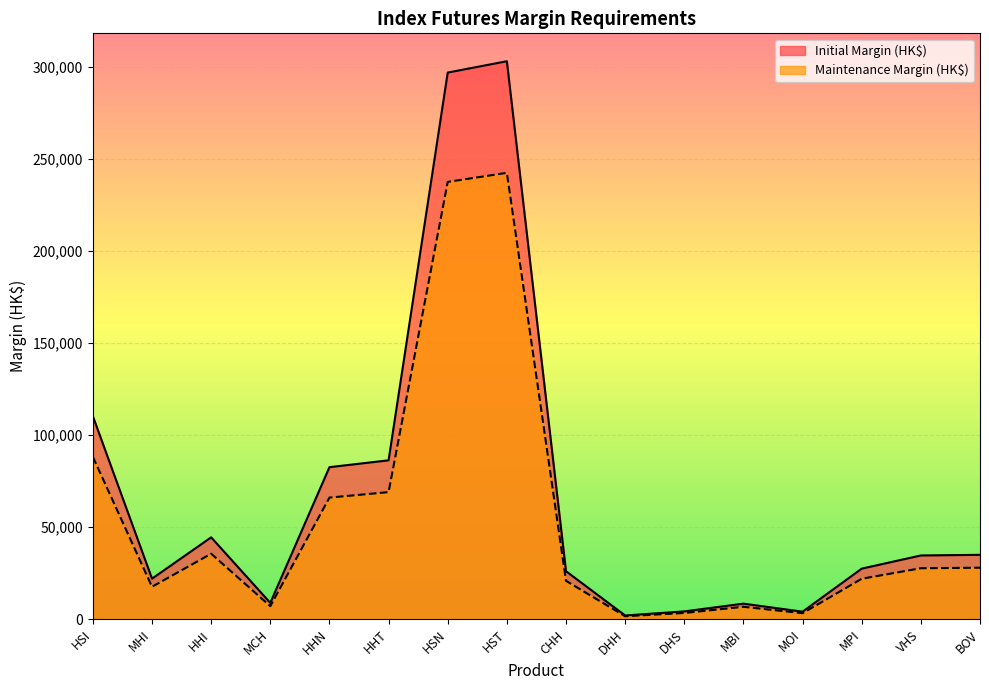

In Maintenance Margin (HK$), how many points are higher than both neighbors (excluding endpoints)?

3